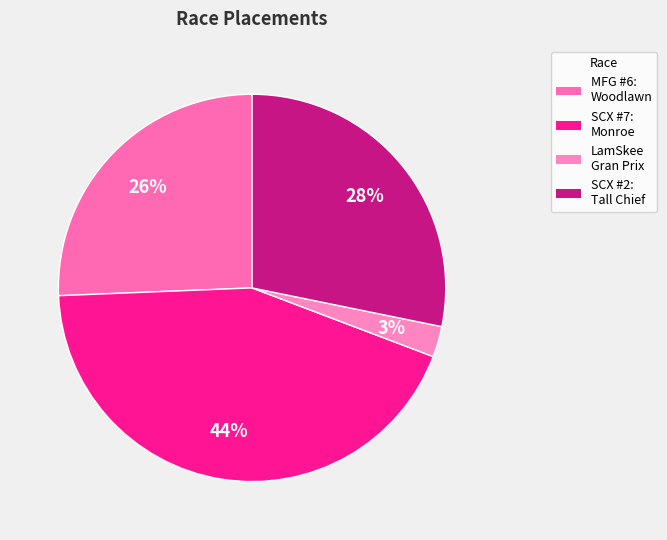

To the nearest percent, what is the average slice percentage?

25%